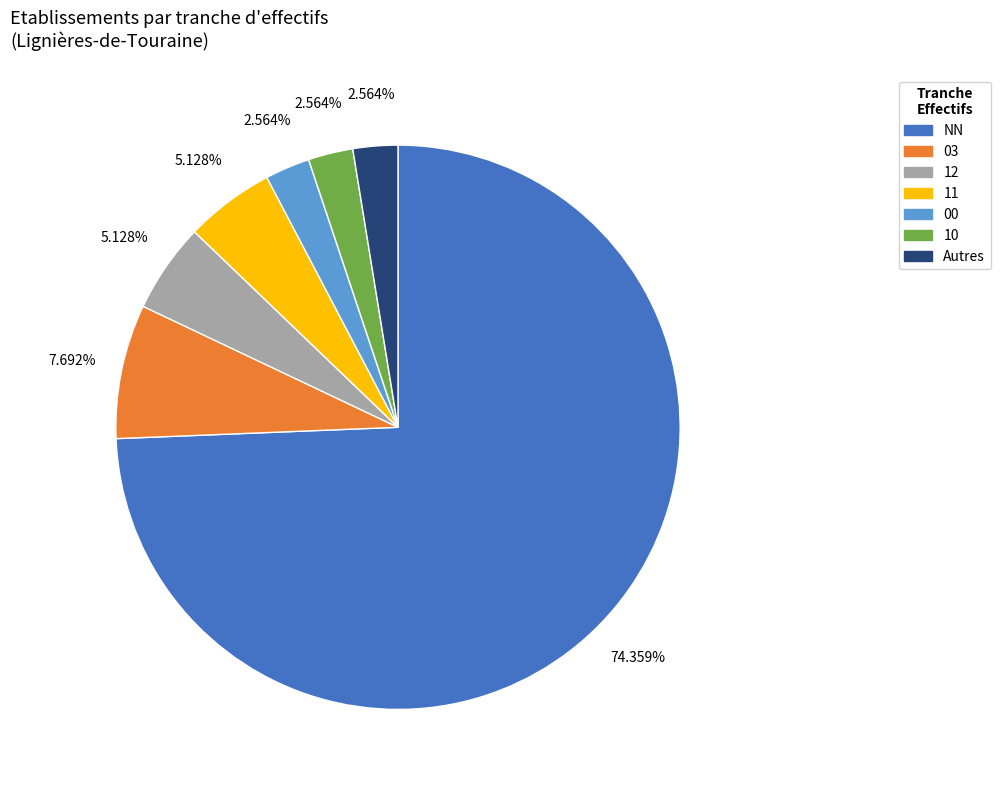

Which category has the biggest portion of the pie?

NN